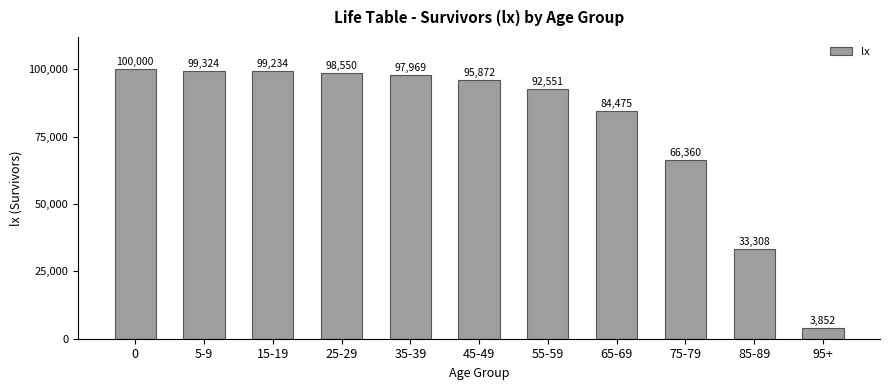

Approximately how many times larger is the value at 15-19 compared to 65-69?

1.2